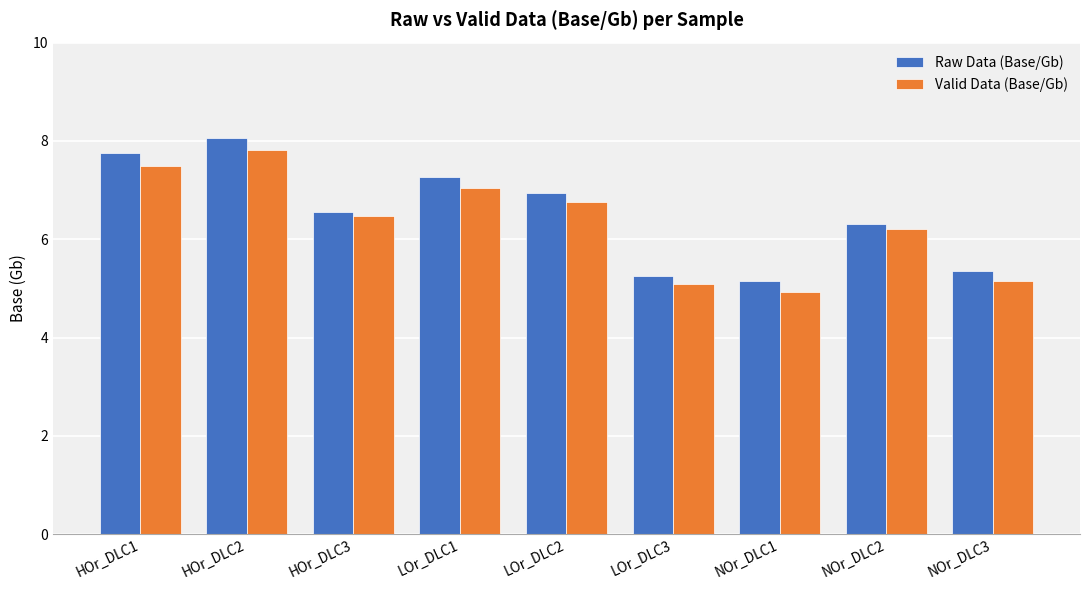

Rank the categories by Raw Data (Base/Gb) value from highest to lowest.

HOr_DLC2, HOr_DLC1, LOr_DLC1, LOr_DLC2, HOr_DLC3, NOr_DLC2, NOr_DLC3, LOr_DLC3, NOr_DLC1